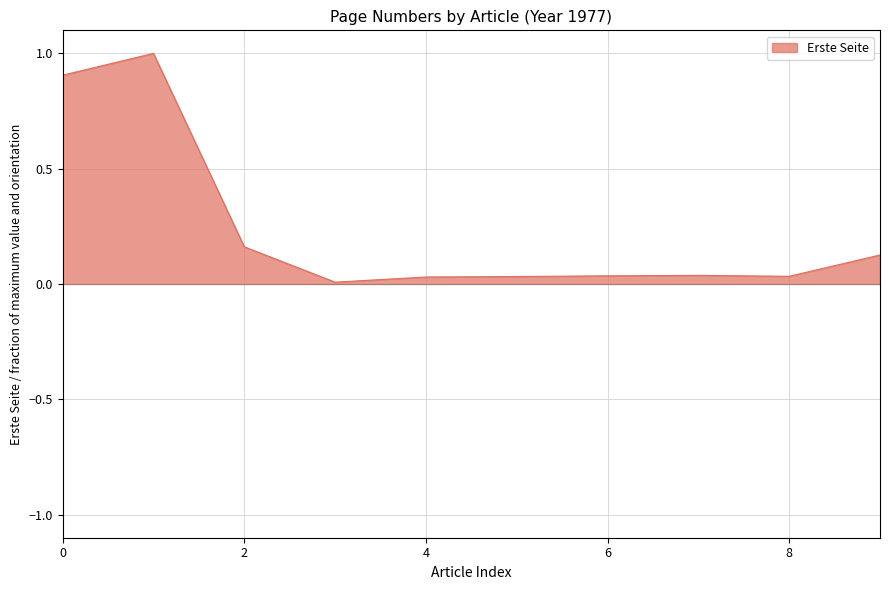

At which label is the value closest to 0?

OPUS4-2069